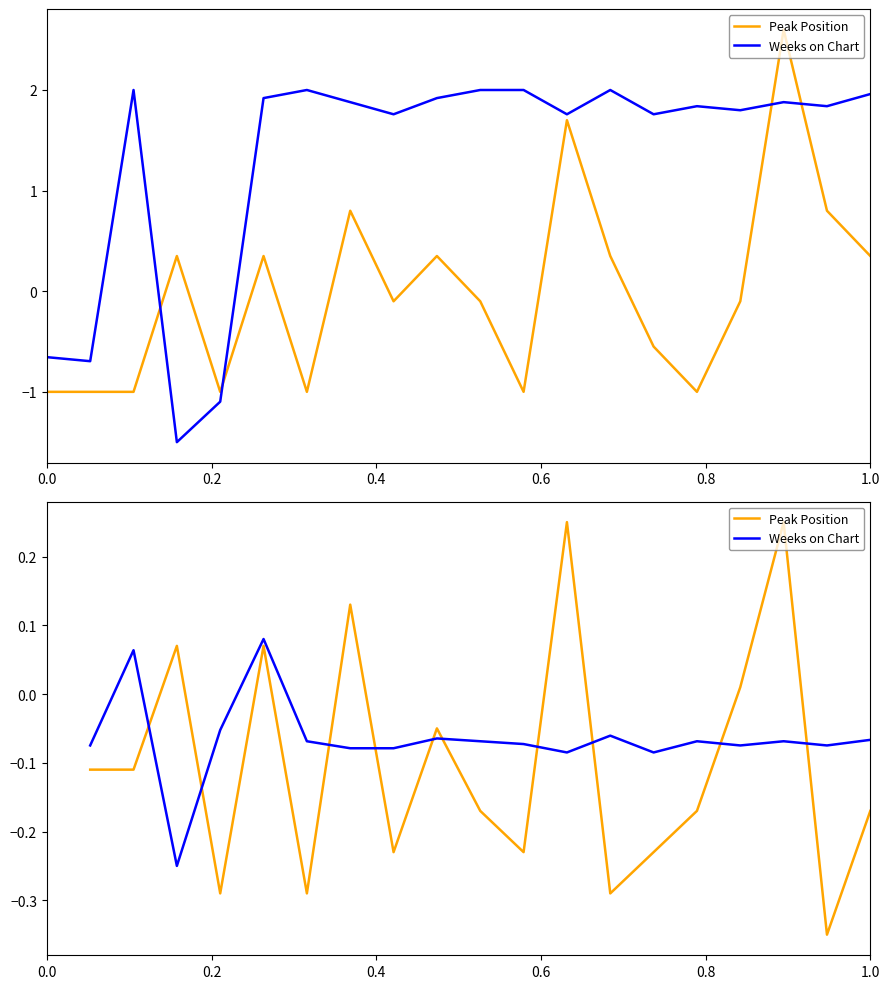

What is the maximum value for Peak Position?

0.2